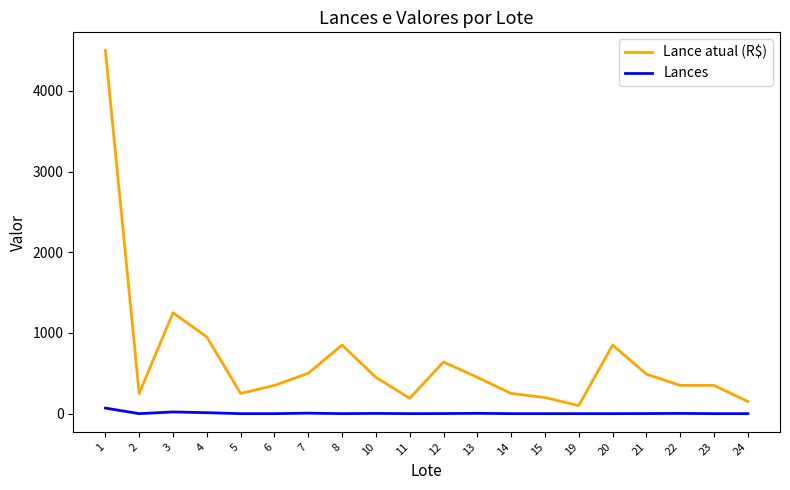

Rank the series at 20 from highest to lowest value.

Lance atual (R$), Lances